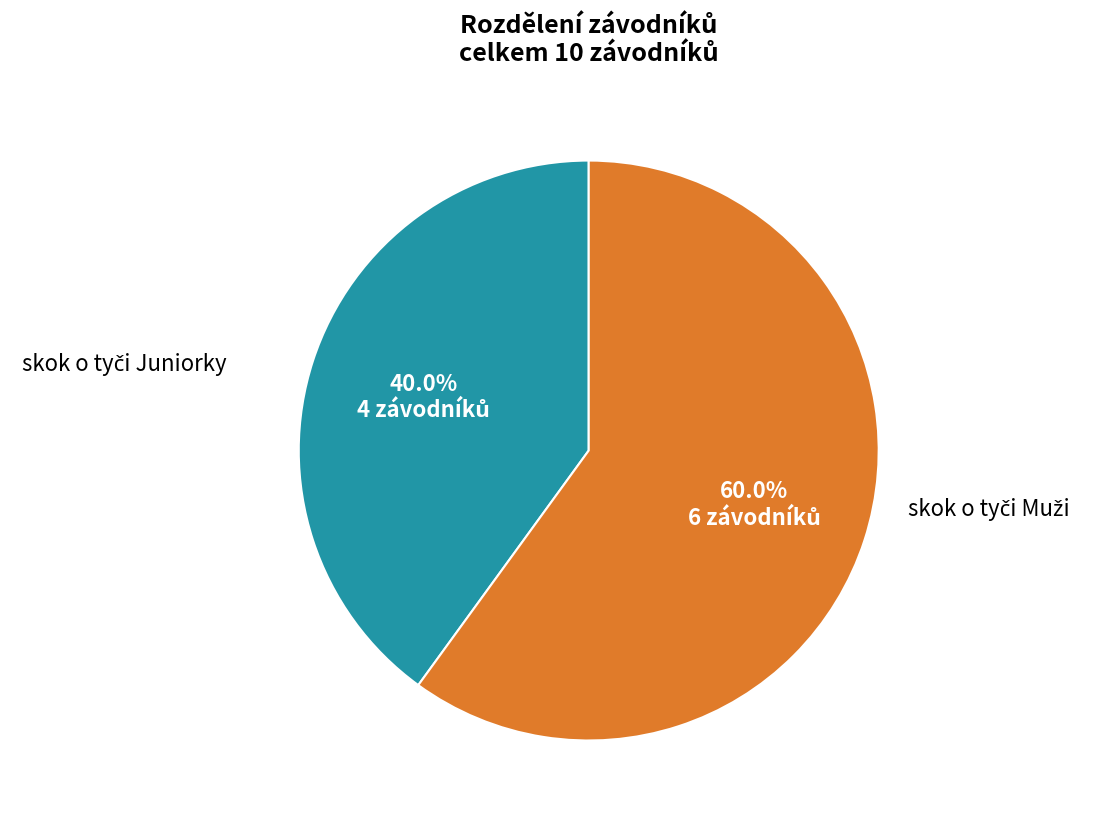

Is there any slice that represents more than half of the pie?

Yes